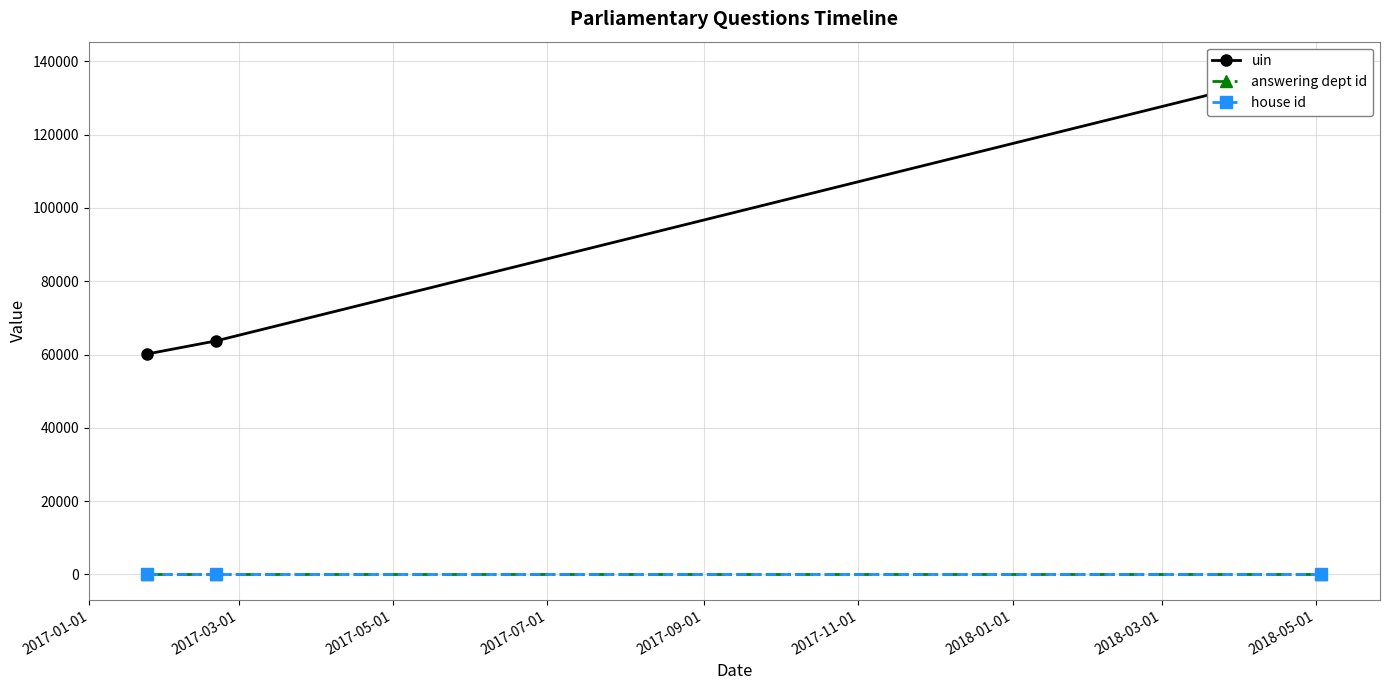

How many values in the uin series exceed 63705?

1